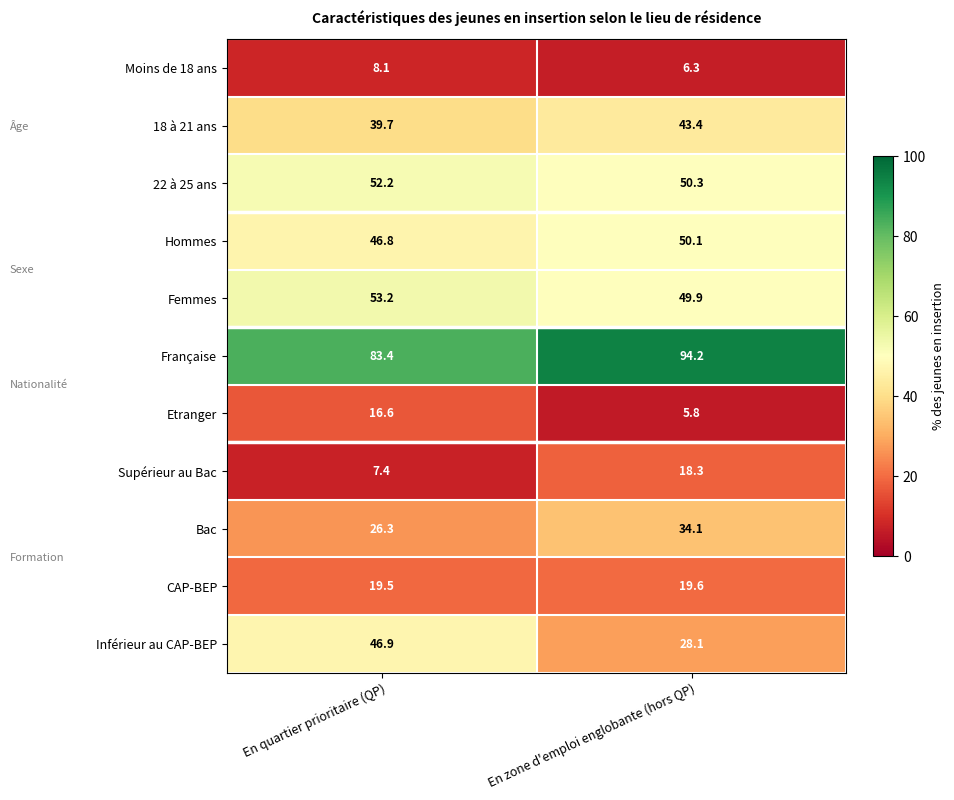

What is the total value across all series at En zone d'emploi englobante (hors QP)?

400.1